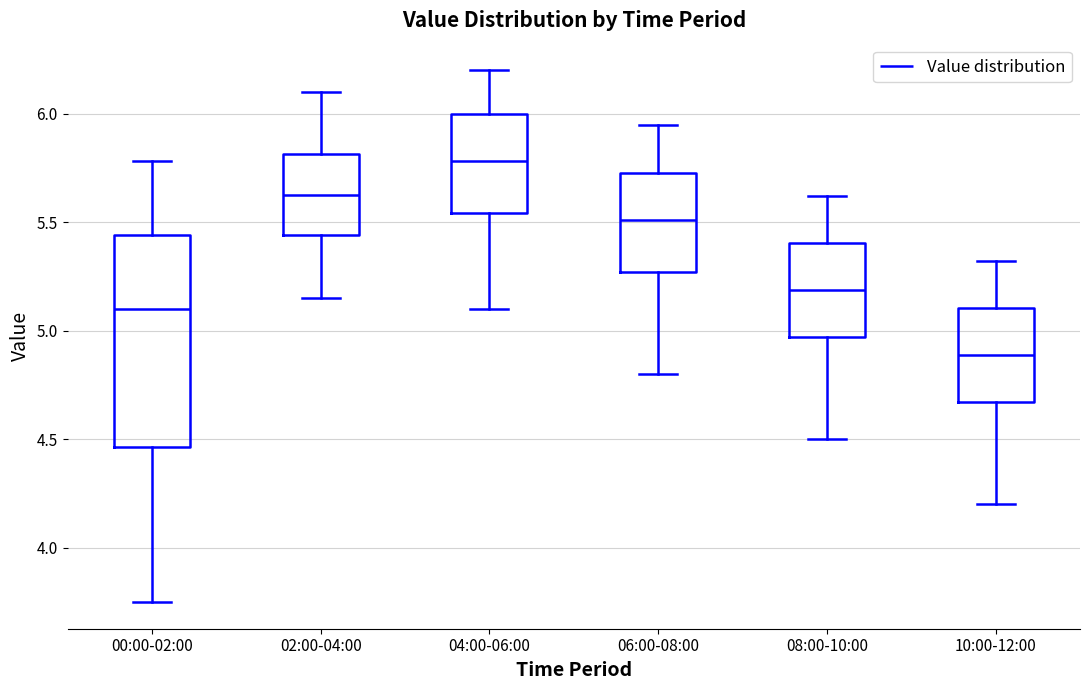

Which box's median line is the lowest?

10:00-12:00